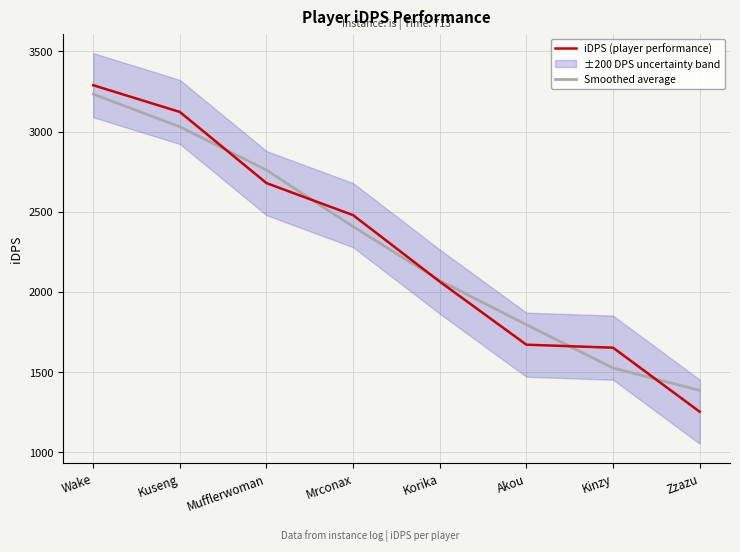

What is the smallest value displayed?

1252.4